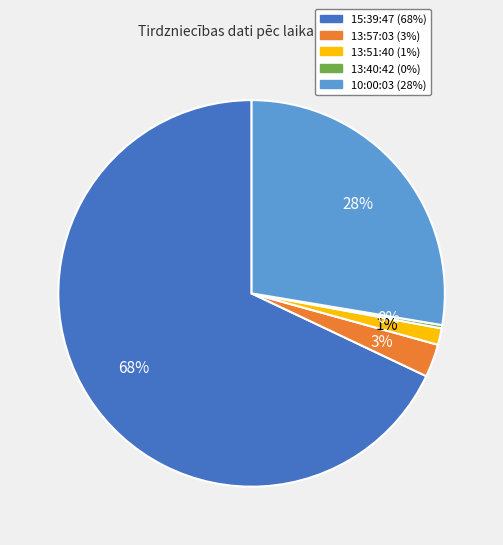

To the nearest percent, what is the difference between the largest and smallest slice percentages?

68%